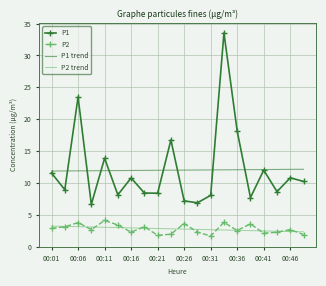

True or false: P1 and P2 trend intersect in this chart.

False